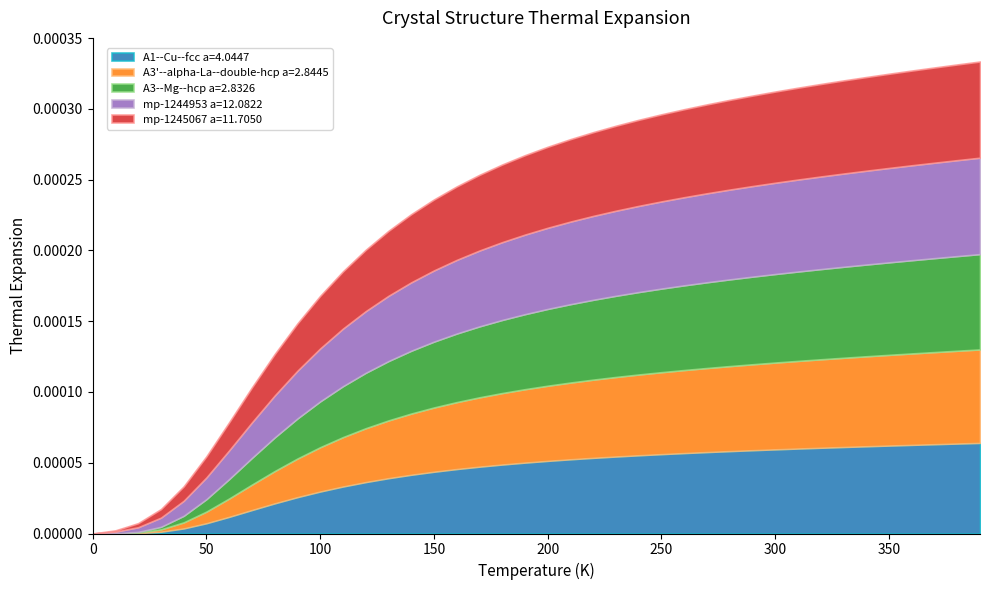

Between 120.0 and 200.0, which series saw the biggest shift?

A3--Mg--hcp a=2.8326